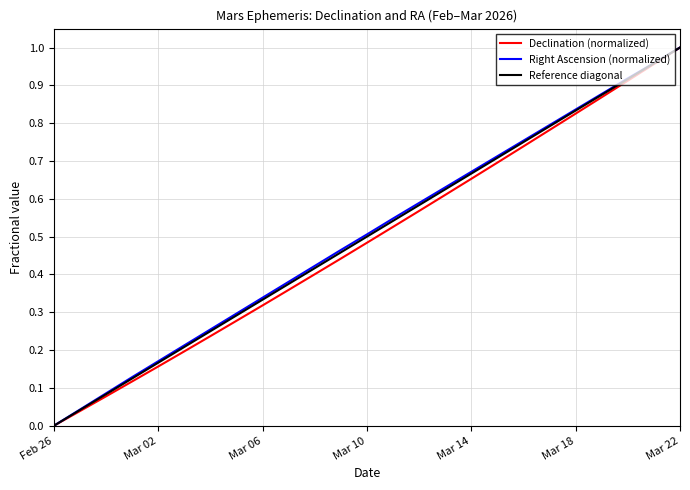

Reading left to right, transcribe all the data shown in this chart.

Declination (normalized): 0.0	0.0	0.1	0.1	0.2	0.2	0.2	0.3	0.3	0.4	0.4	0.4	0.5	0.5	0.6	0.6	0.7	0.7	0.7	0.8	0.8	0.9	0.9	1.0	1.0
Right Ascension (normalized): 0.0	0.0	0.1	0.1	0.2	0.2	0.3	0.3	0.3	0.4	0.4	0.5	0.5	0.5	0.6	0.6	0.7	0.7	0.8	0.8	0.8	0.9	0.9	1.0	1.0
Reference diagonal: 0.0	0.0	0.1	0.1	0.2	0.2	0.2	0.3	0.3	0.4	0.4	0.5	0.5	0.5	0.6	0.6	0.7	0.7	0.8	0.8	0.8	0.9	0.9	1.0	1.0